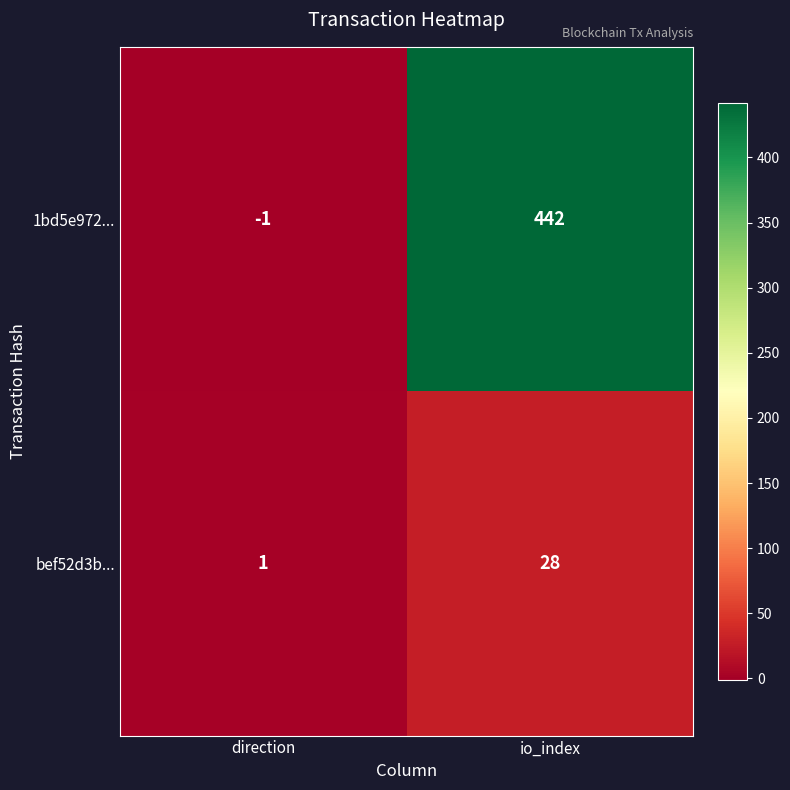

How many categories are shown in the chart?

2